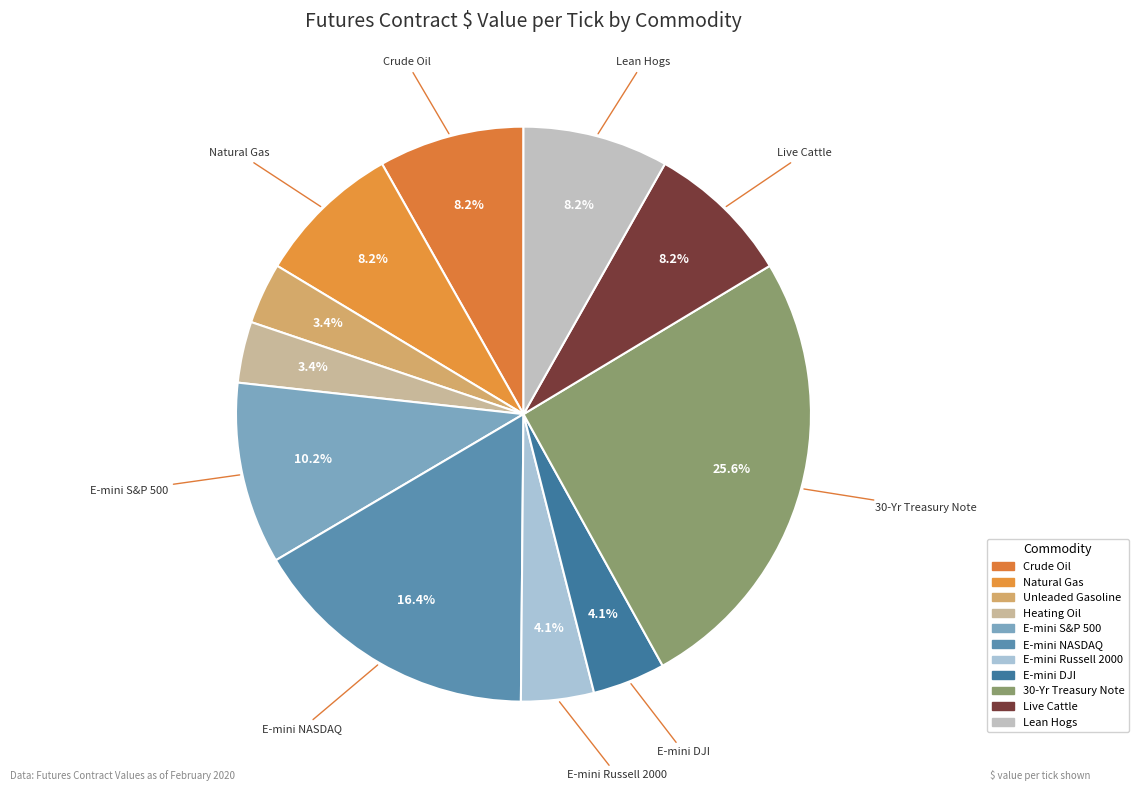

Rank the categories by value from highest to lowest.

30-Yr Treasury Note, E-mini NASDAQ, E-mini S&P 500, Crude Oil, Natural Gas, Live Cattle, Lean Hogs, E-mini Russell 2000, E-mini DJI, Unleaded Gasoline, Heating Oil